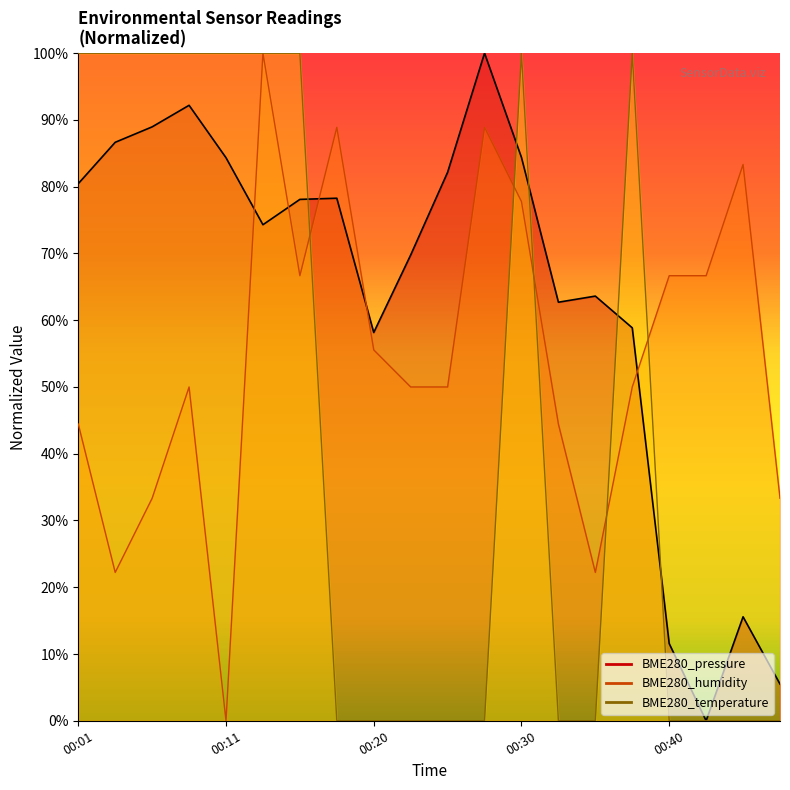

What are all the series names shown in the legend?

BME280_pressure, BME280_humidity, BME280_temperature